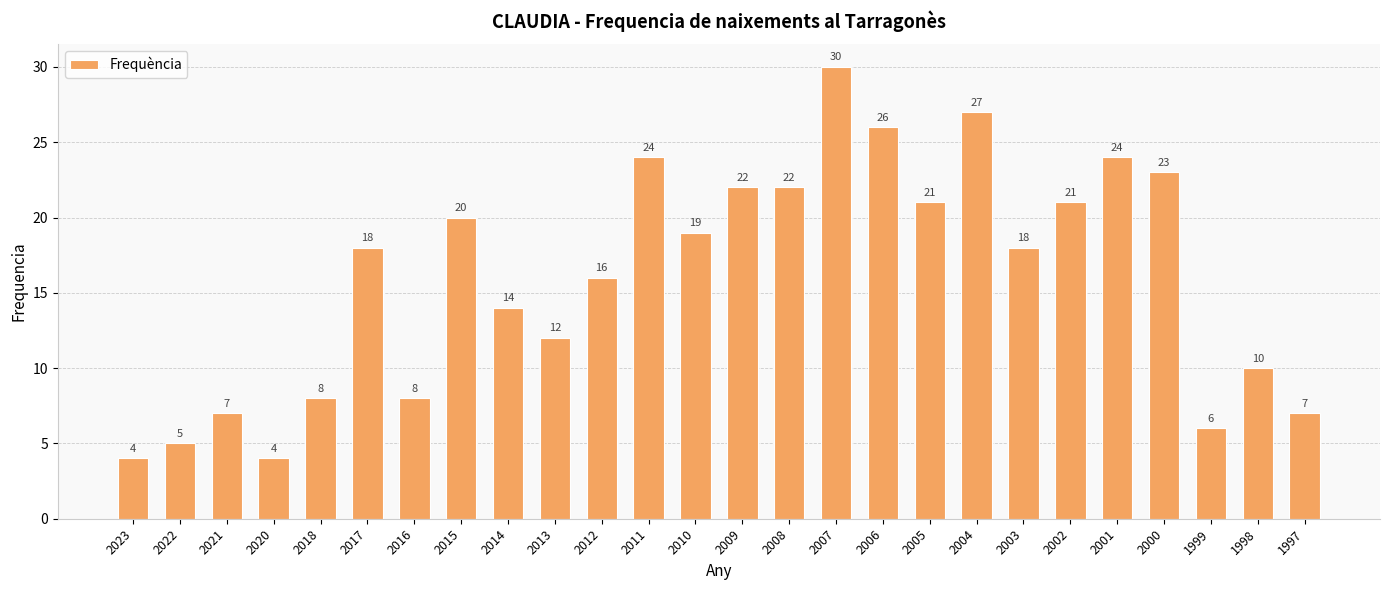

How many data points are less than 18?

12